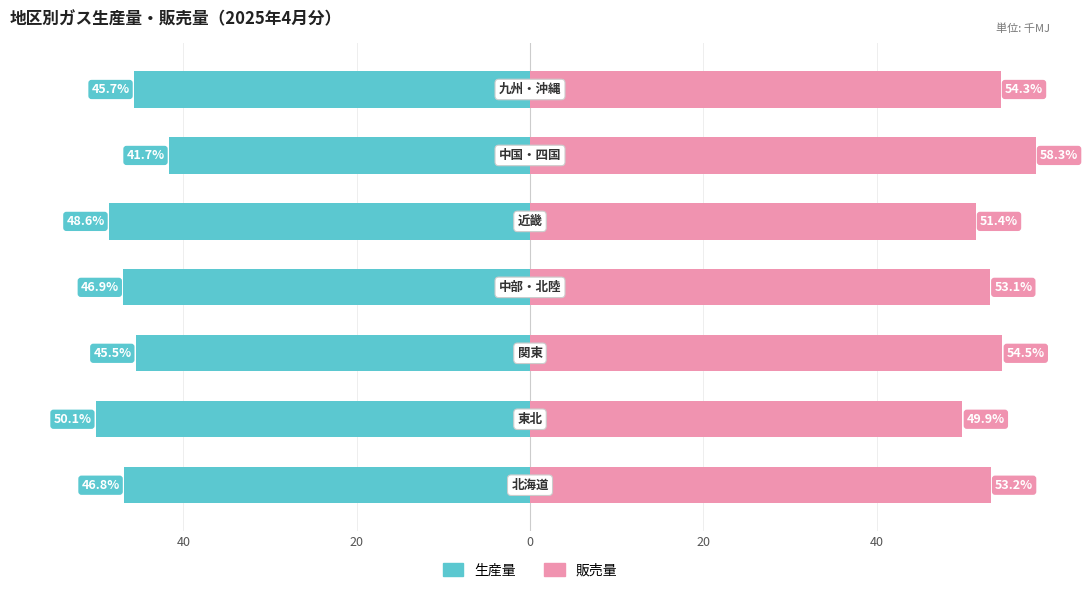

What is the smallest value displayed?

-50.1